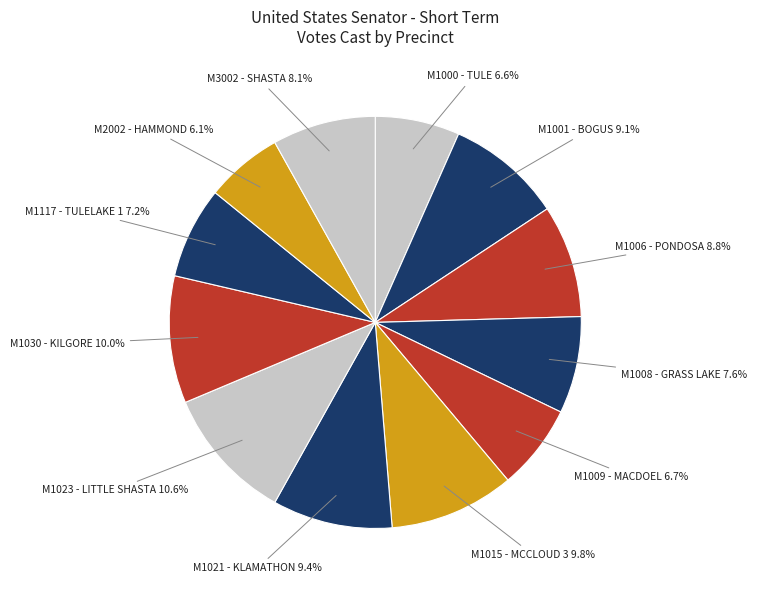

Is there a majority slice in this chart?

No